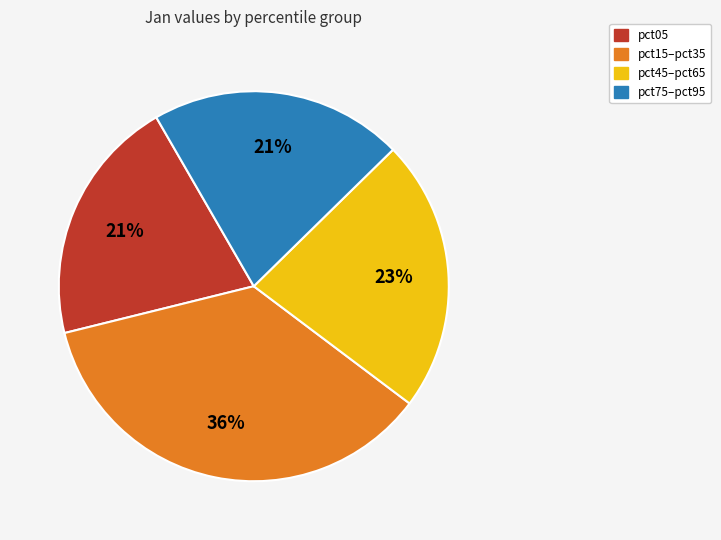

To the nearest percent, what is the difference between the largest and smallest slice percentages?

15%